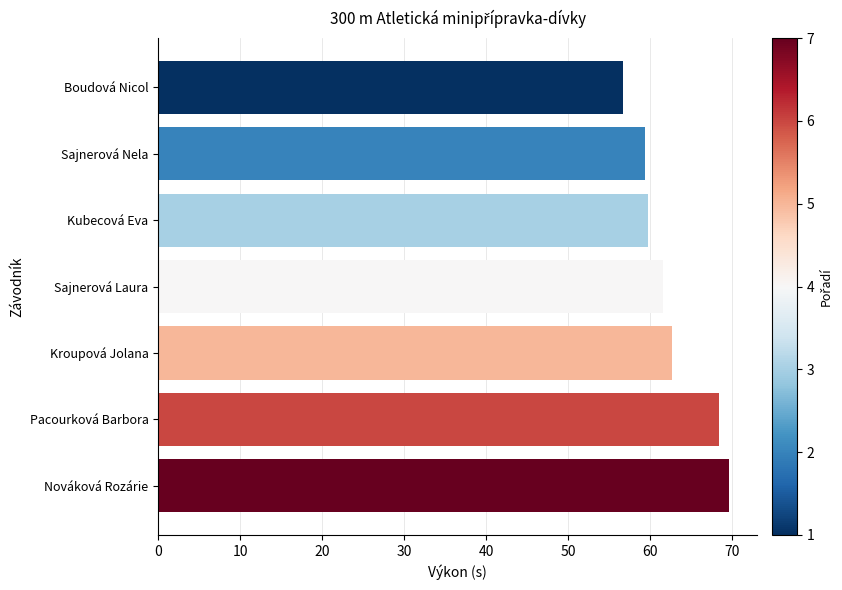

Where is the data nearest to the value 63?

Kroupová Jolana